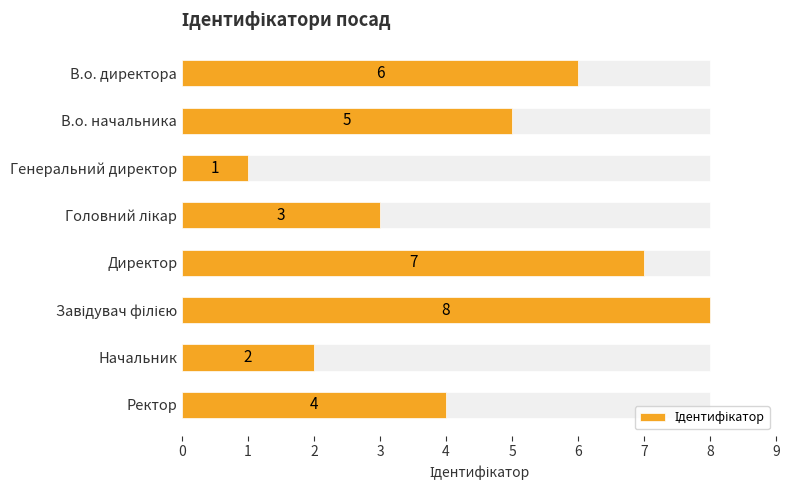

How many data points are above 5?

3